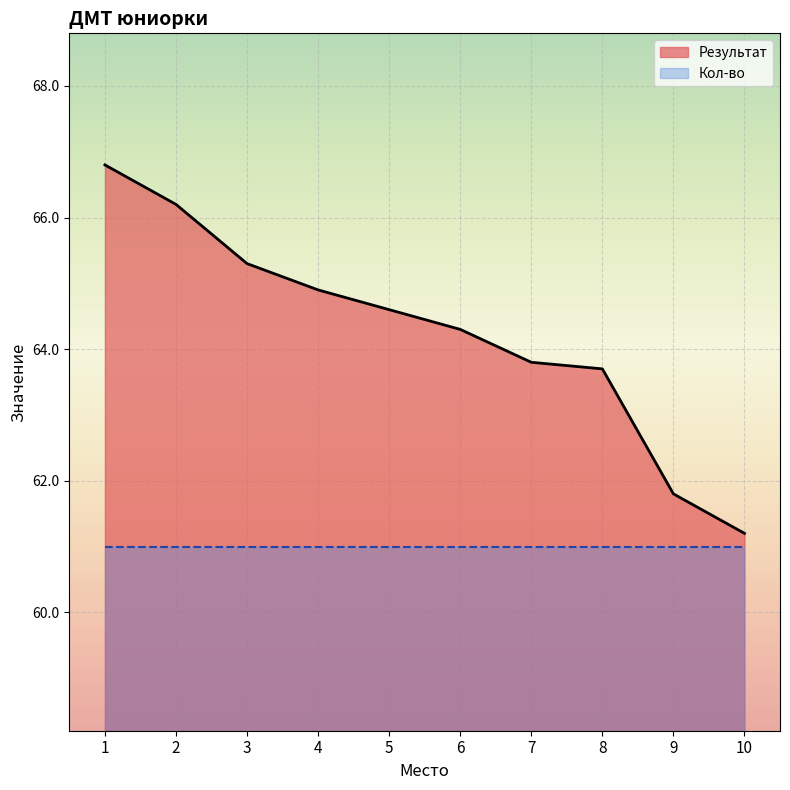

How many data points does each series have?

10